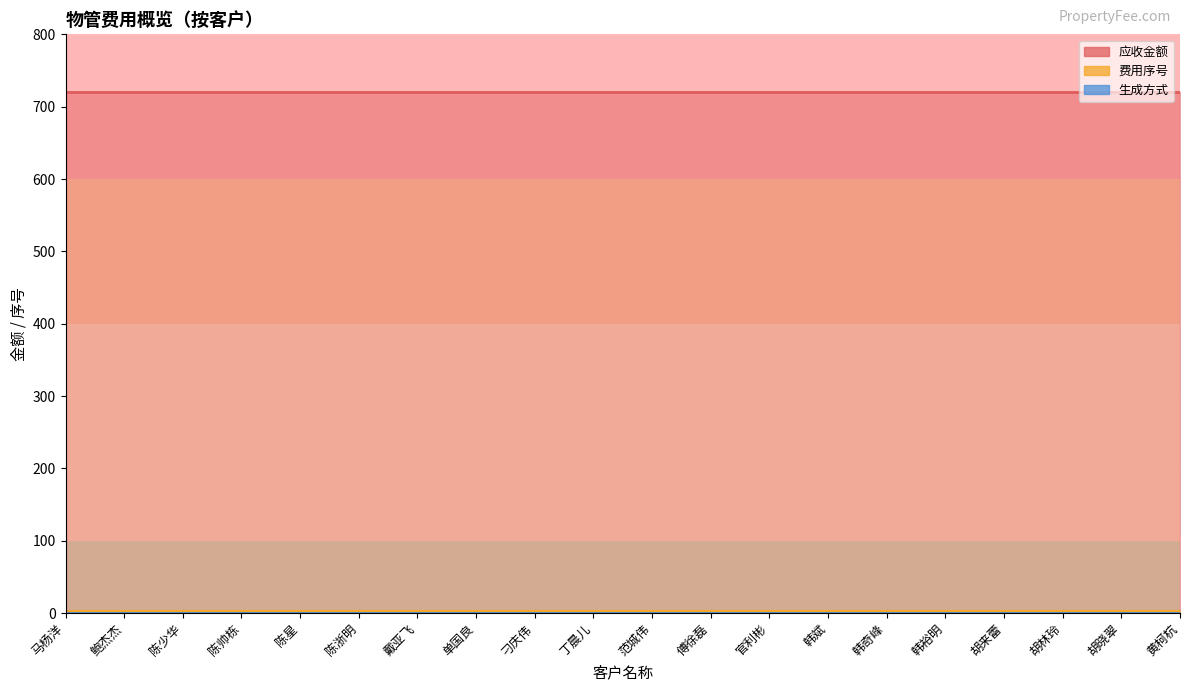

True or false: 费用序号 and 生成方式 intersect in this chart.

False